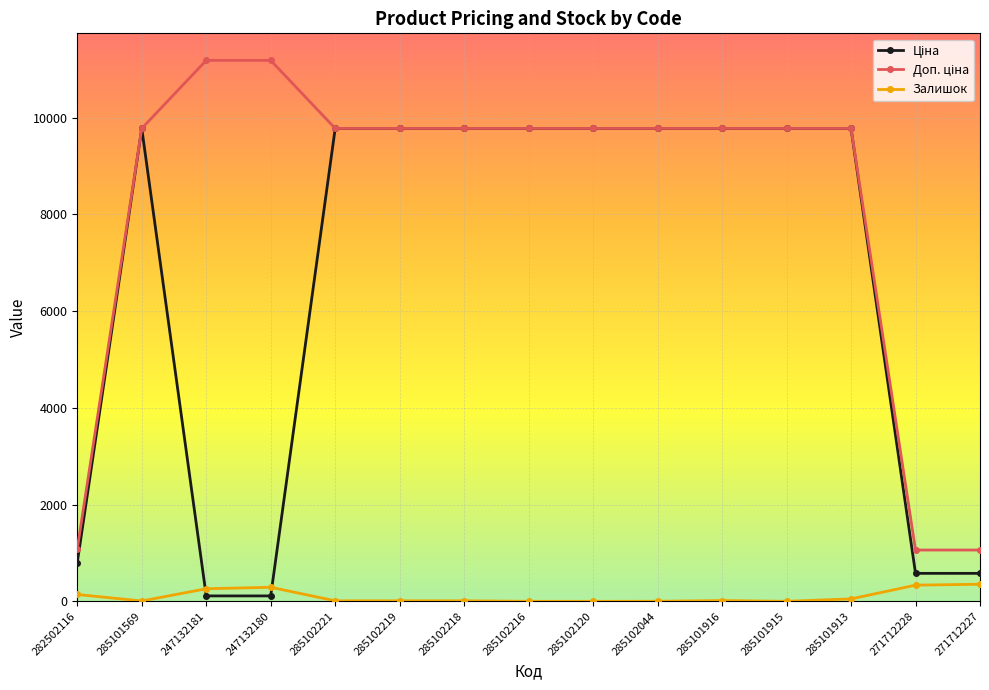

What is the difference between the highest and lowest values at 271712227?

707.0